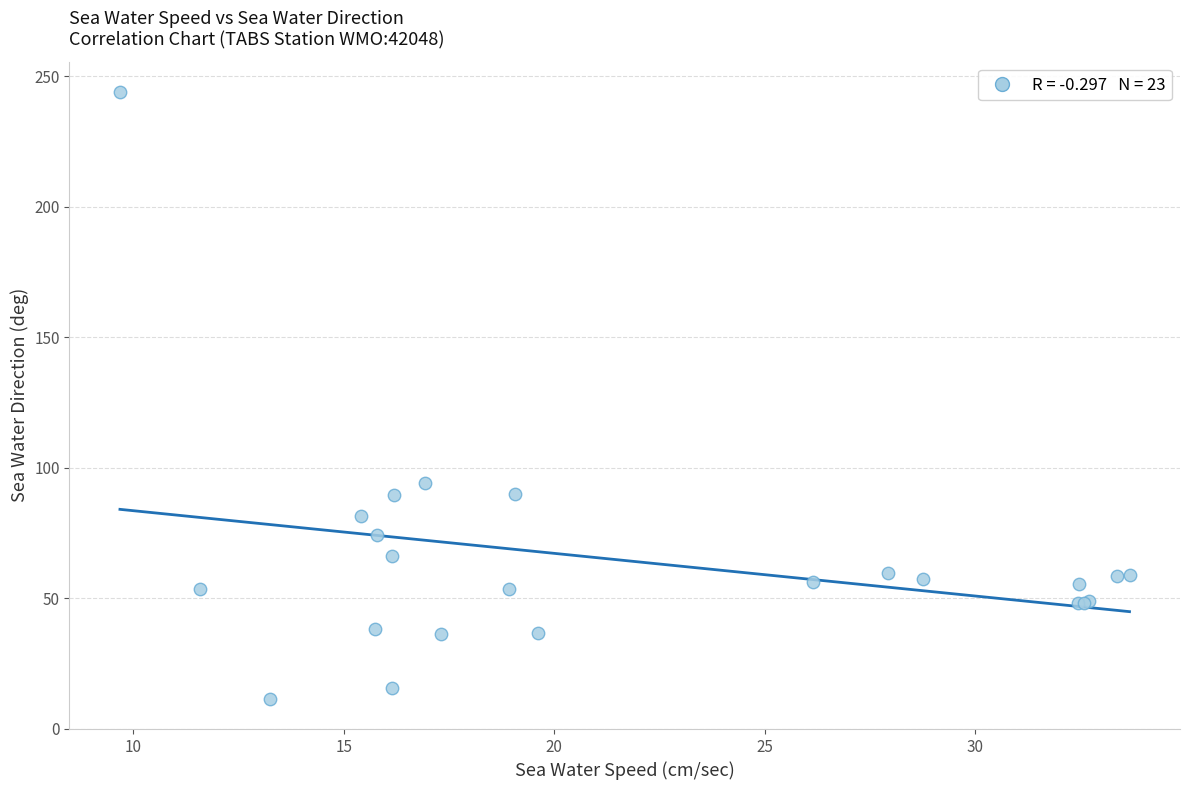

What Y value in the scatter plot is closest to 127?

94.3